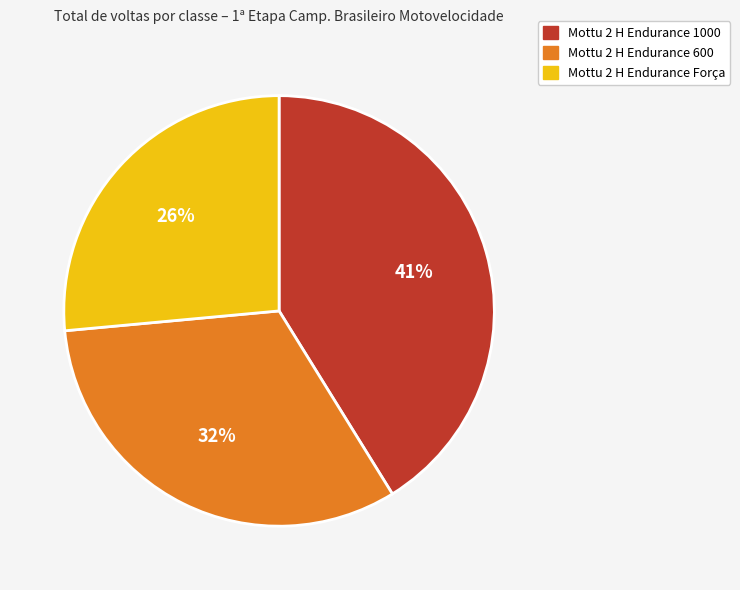

To the nearest percent, what is the difference between the largest and smallest slice percentages?

15%